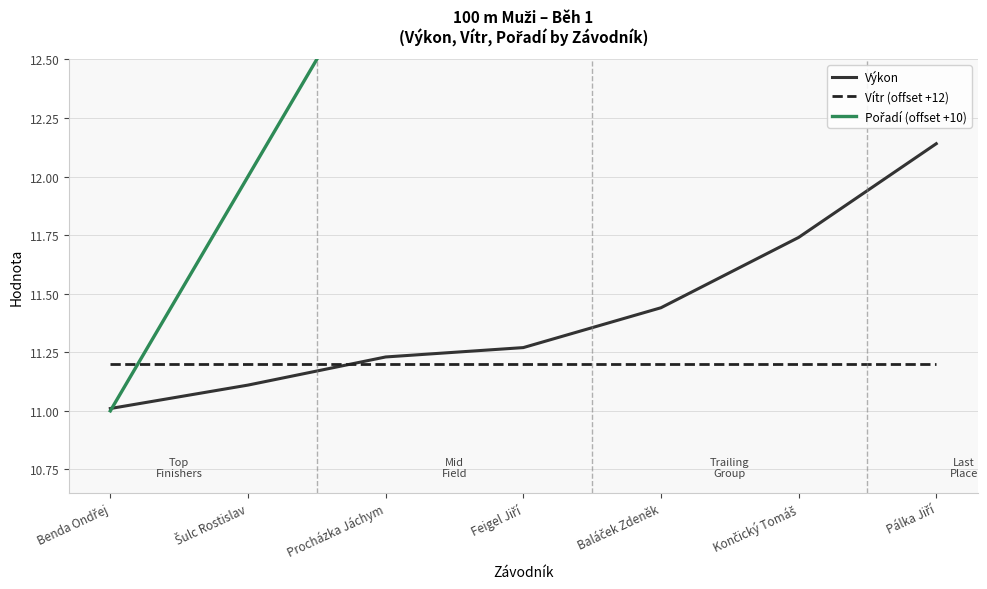

Is the value of Vítr (offset +12) at Končický Tomáš greater than the value of Výkon at Pálka Jiří?

No